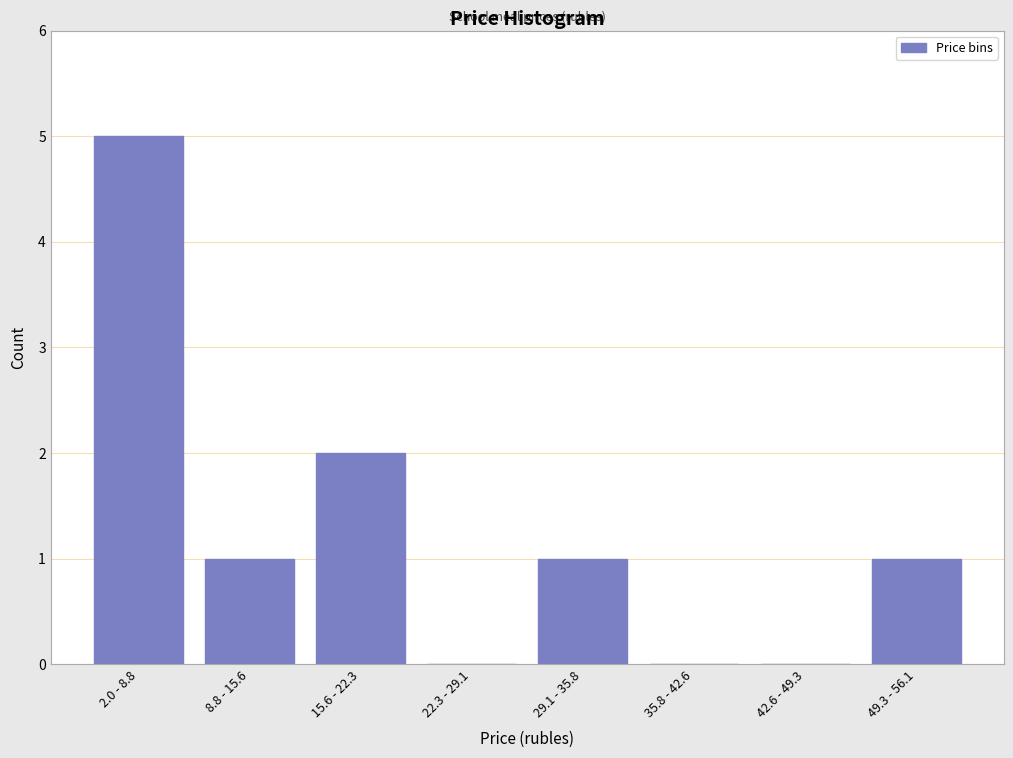

Reading left to right, what are all the values shown in this chart?

2.0 - 8.8=5	8.8 - 15.6=1	15.6 - 22.3=2	22.3 - 29.1=0	29.1 - 35.8=1	35.8 - 42.6=0	42.6 - 49.3=0	49.3 - 56.1=1